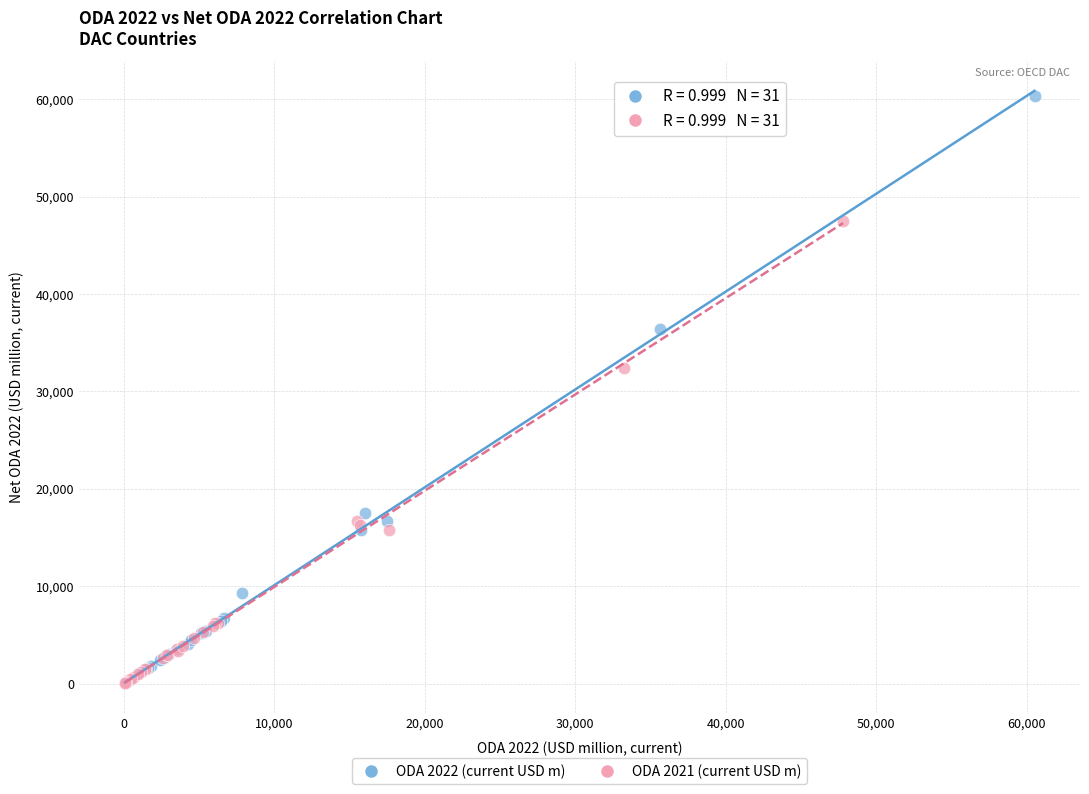

Which series has the widest spread of Y values?

ODA 2022 (current USD m)